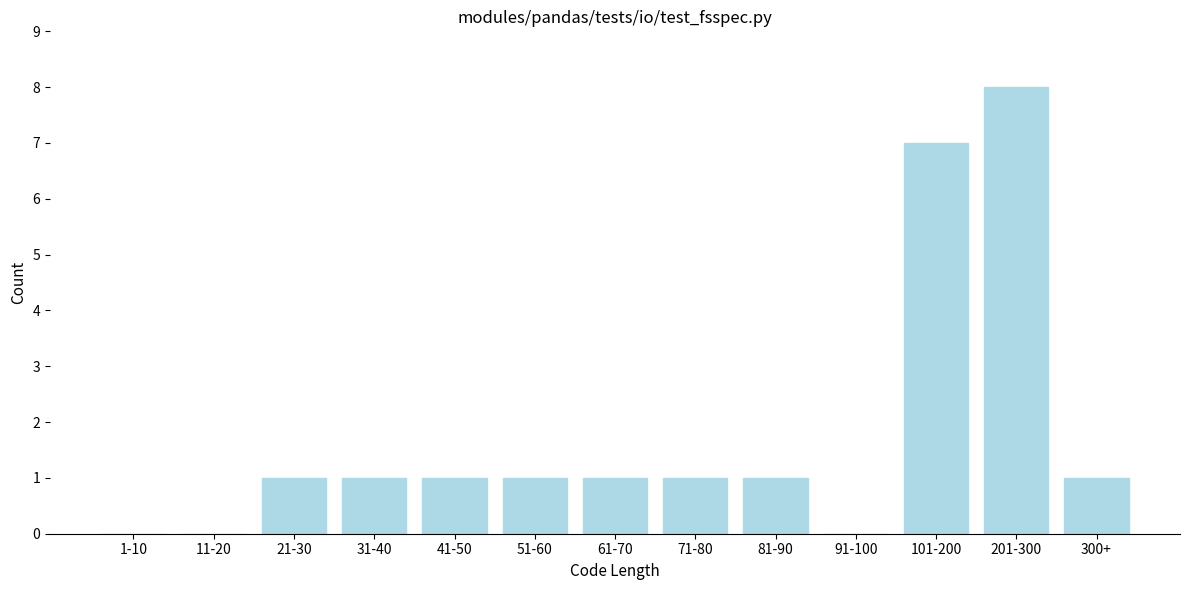

Reading left to right, what are all the values shown in this chart?

1-10=0	11-20=0	21-30=1	31-40=1	41-50=1	51-60=1	61-70=1	71-80=1	81-90=1	91-100=0	101-200=7	201-300=8	300+=1